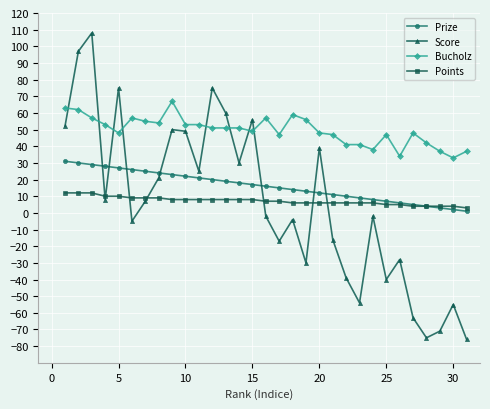

How many times do Score and Prize cross each other?

7